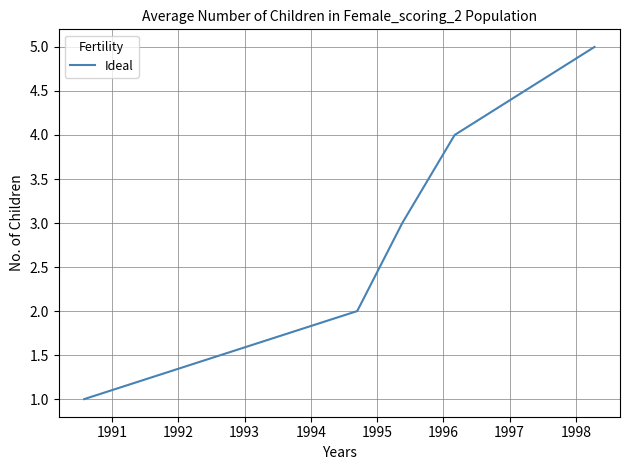

What is the maximum value shown in the chart?

5